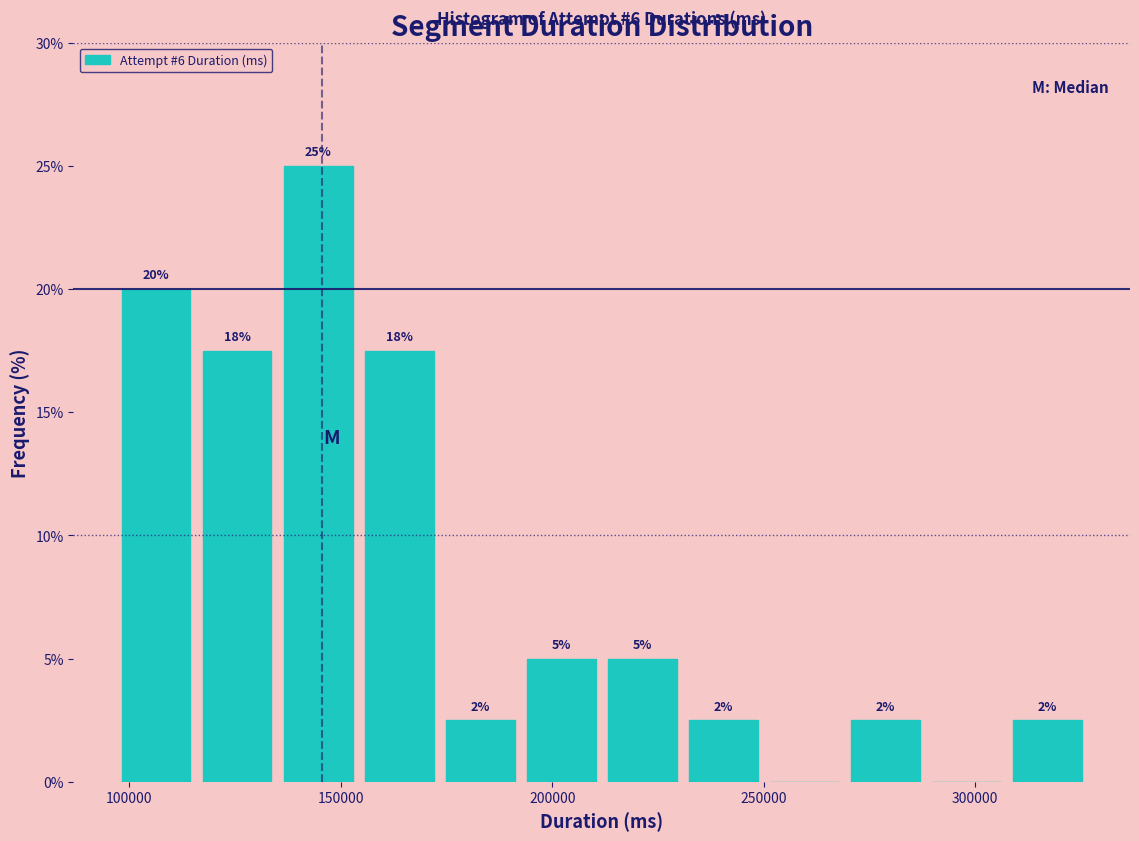

Around what value on the x-axis is the tallest bar? Give the approximate position of its centre, as read against the axis.

145000